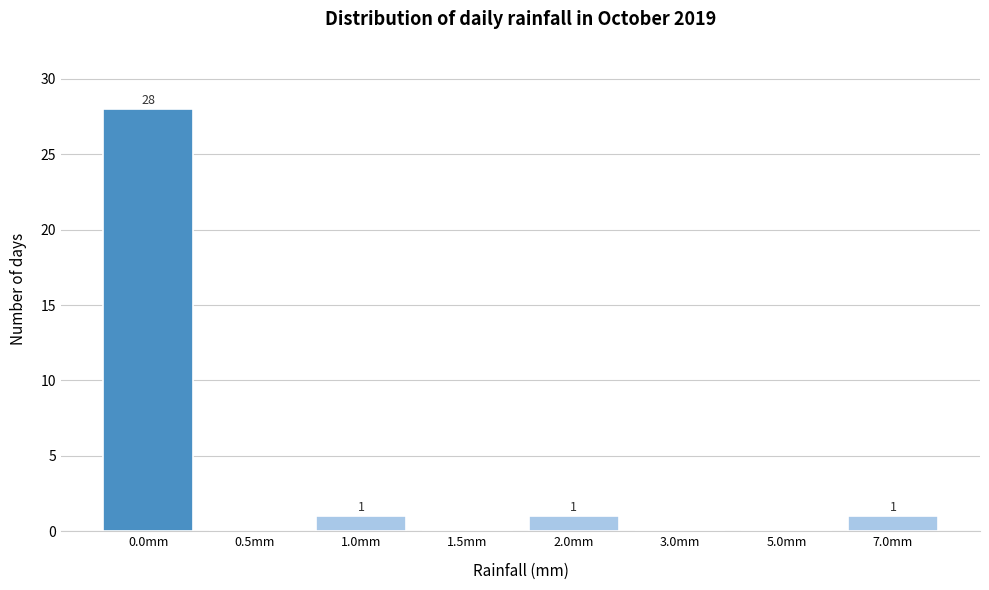

True or false: the data shows 0 at 0.5mm.

True